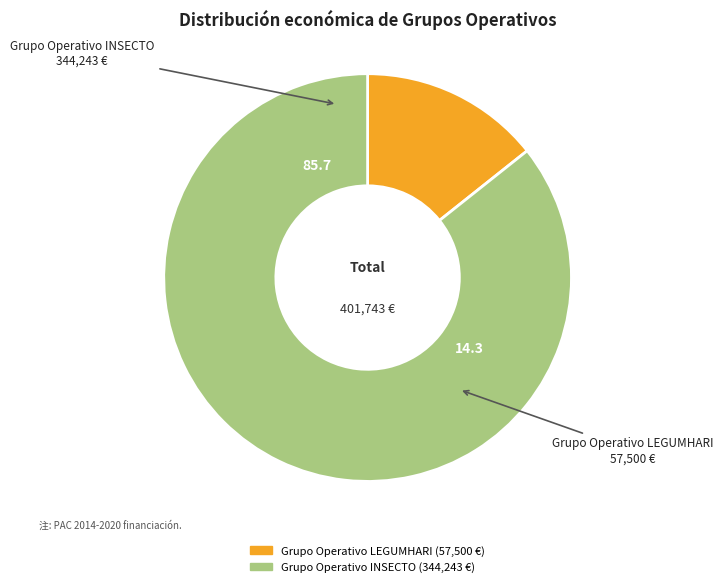

Is the sum of Grupo Operativo INSECTO and Grupo Operativo LEGUMHARI greater than half?

Yes